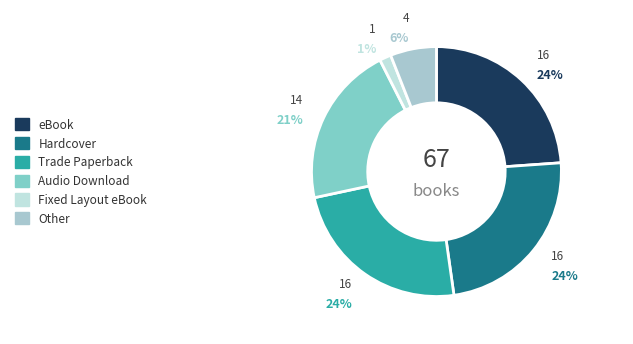

How many segments does this pie chart have?

6